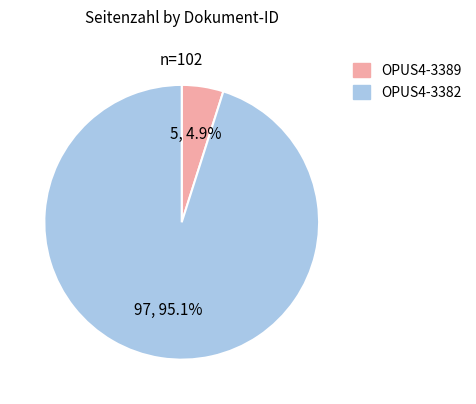

To the nearest percent, what is the difference between the largest and smallest slice percentages?

90%